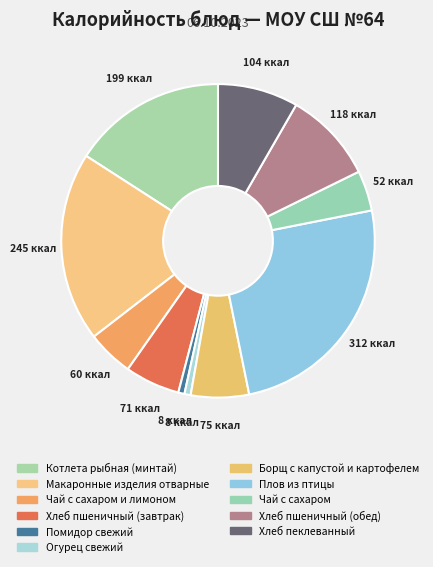

How many segments does this pie chart have?

11